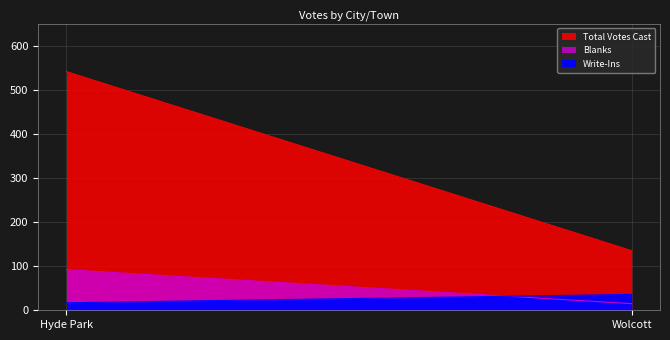

Count the Write-Ins values in the range 17 to 36.

2